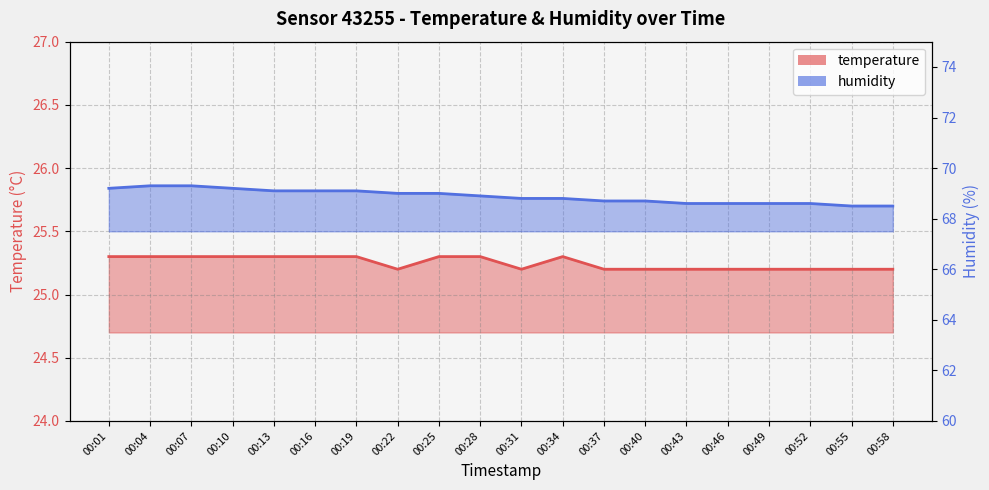

Which series has the widest spread of values?

humidity